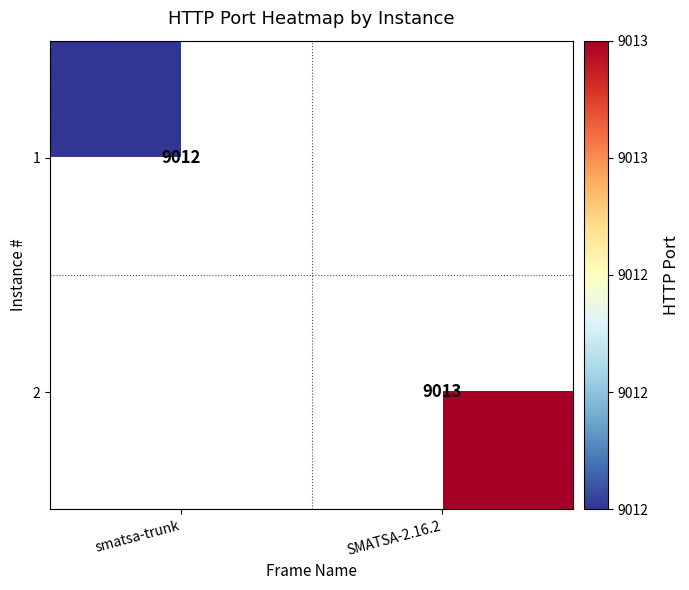

True or false: 2 has a value of 2468 at SMATSA-2.16.2.

False